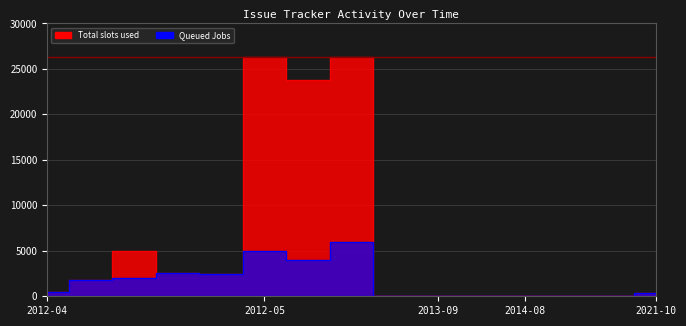

What are all the series names shown in the legend?

Total slots used, Queued Jobs